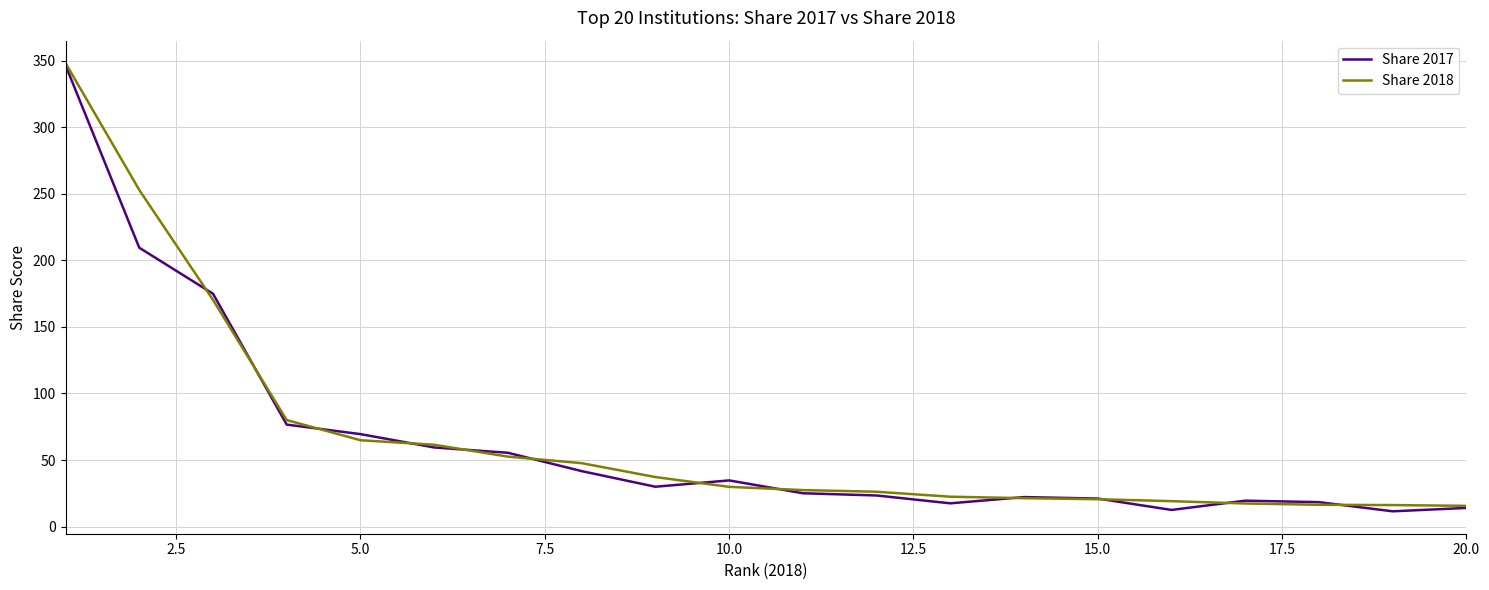

What is the difference between the maximum and minimum values in the Share 2017 series?

335.0